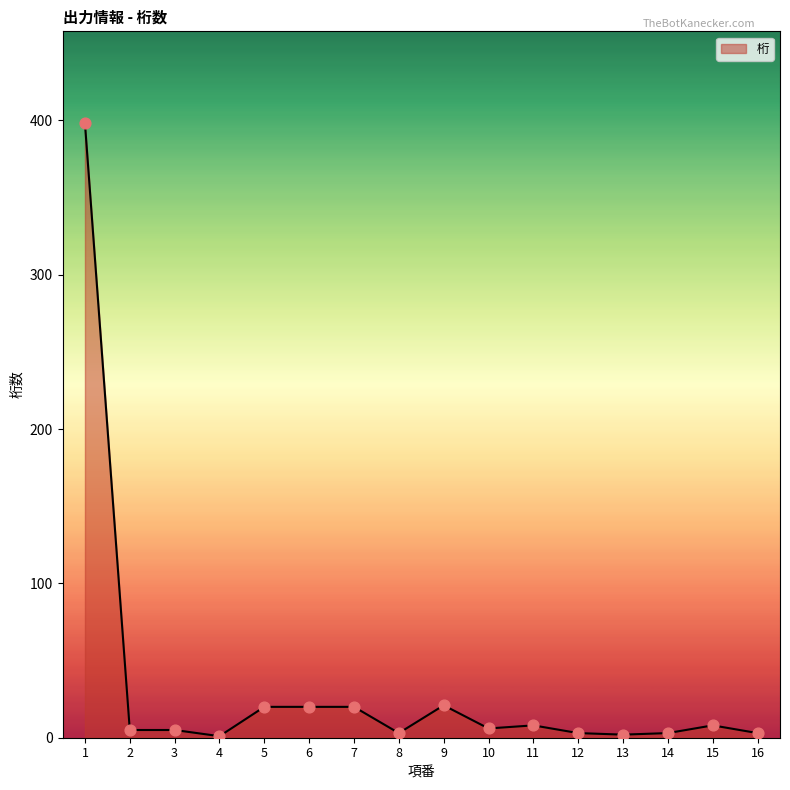

What is the difference between the maximum and minimum values?

397